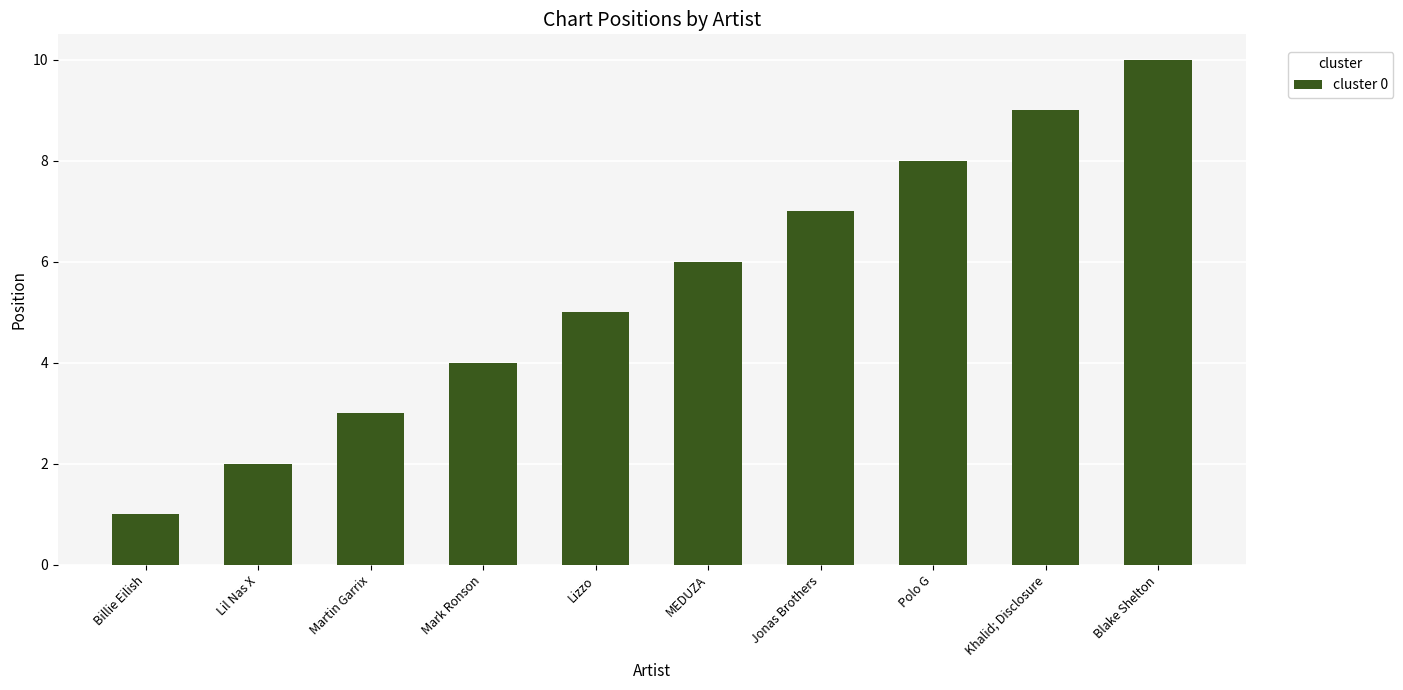

Which label corresponds to the largest value in the chart?

Blake Shelton